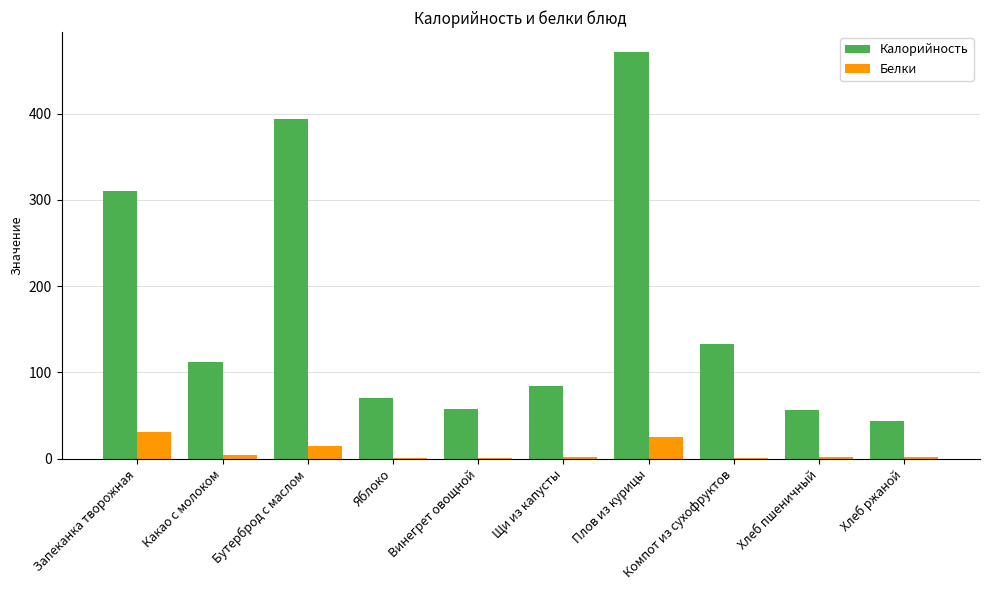

The value of Калорийность at Какао с молоком is 112.0. True or false?

True